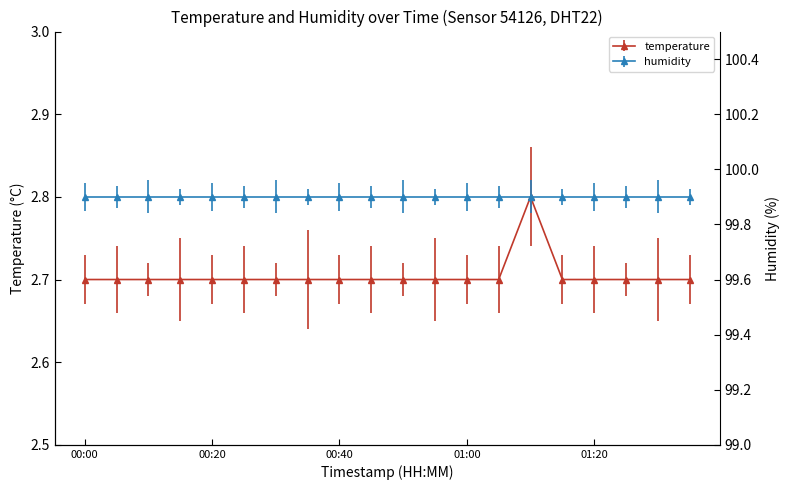

What is the greatest value displayed?

2.8